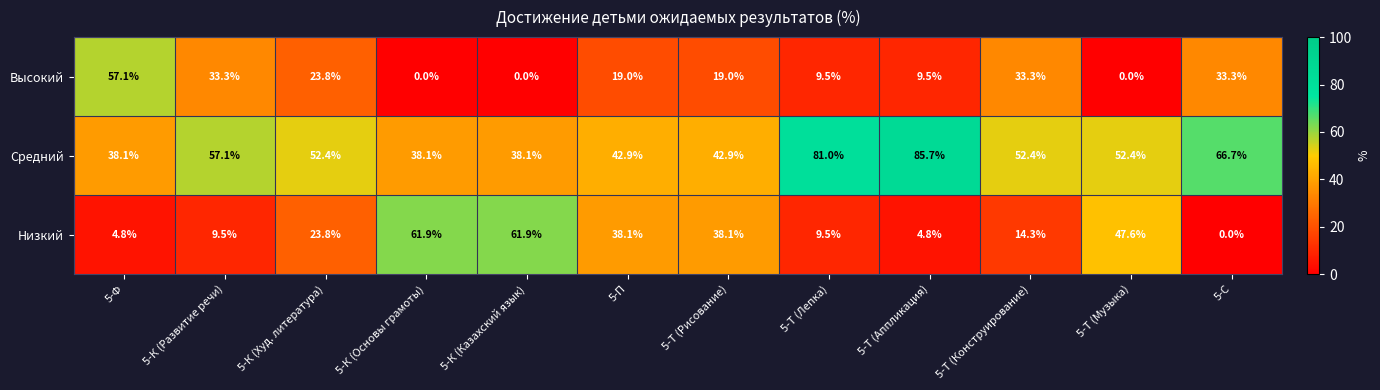

True or false: Низкий has a value of 5.2 at 5-К (Развитие речи).

False